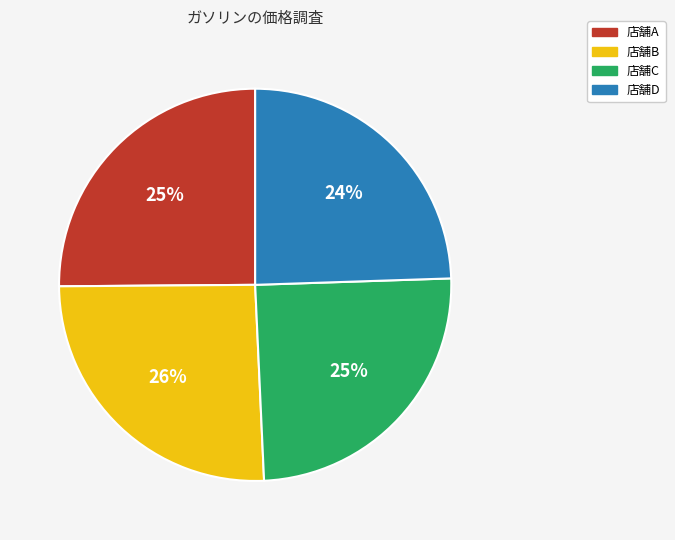

Does 店舗D represent more than half of the total?

No